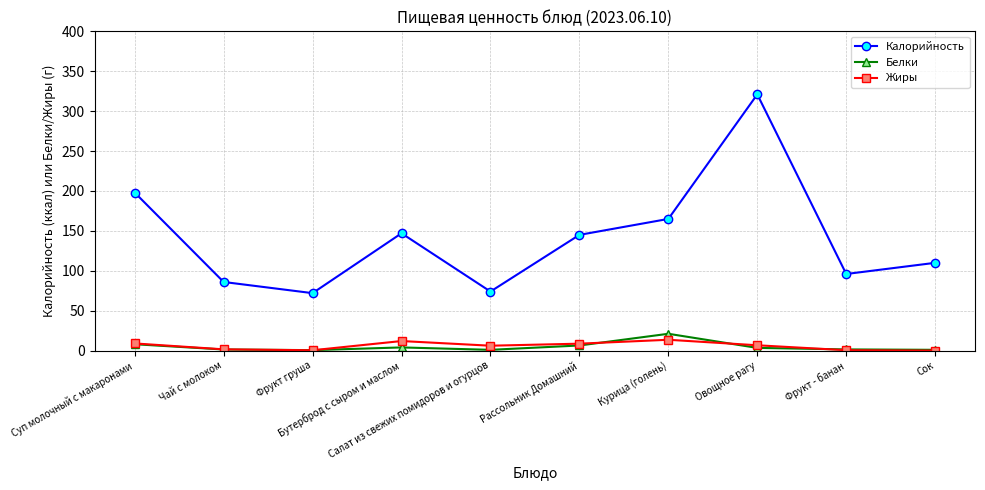

True or false: Калорийность and Белки intersect in this chart.

False